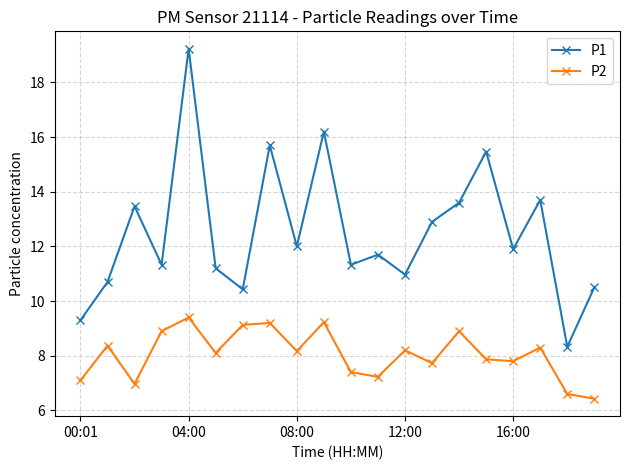

True or false: P2 and P1 intersect in this chart.

False